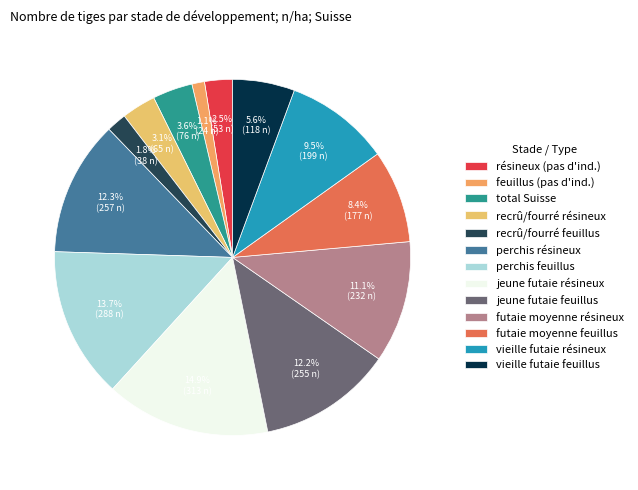

To the nearest percent, what is the difference between the largest and smallest slice percentages?

14%